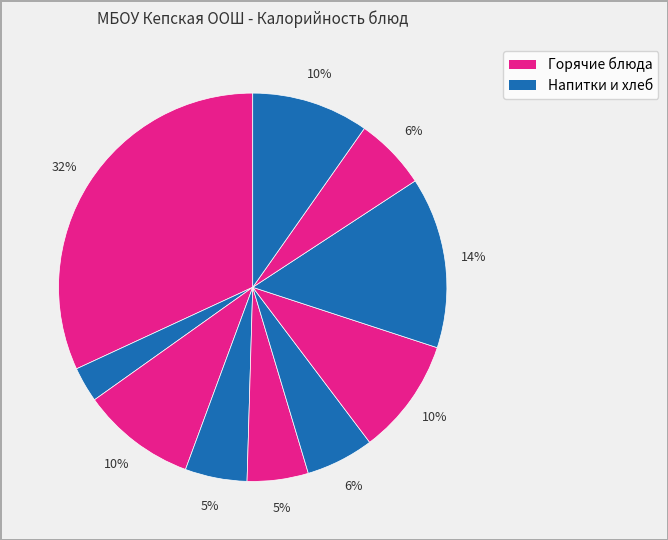

How many slices are in this pie chart?

10